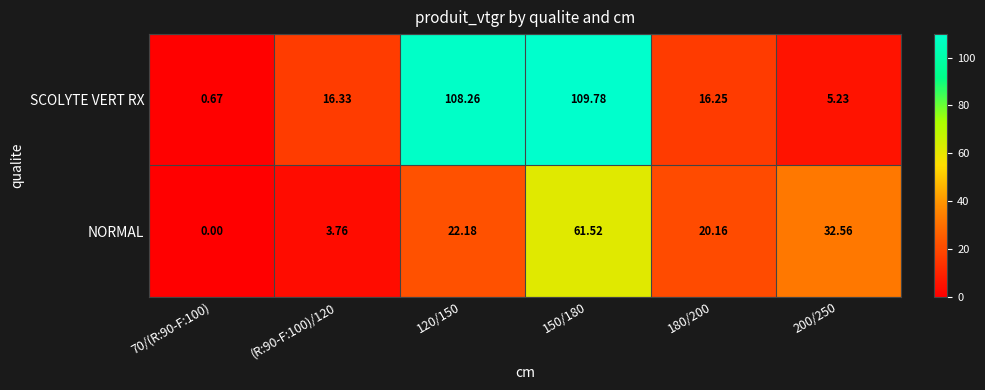

Rank the series at 180/200 from lowest to highest value.

SCOLYTE VERT RX, NORMAL